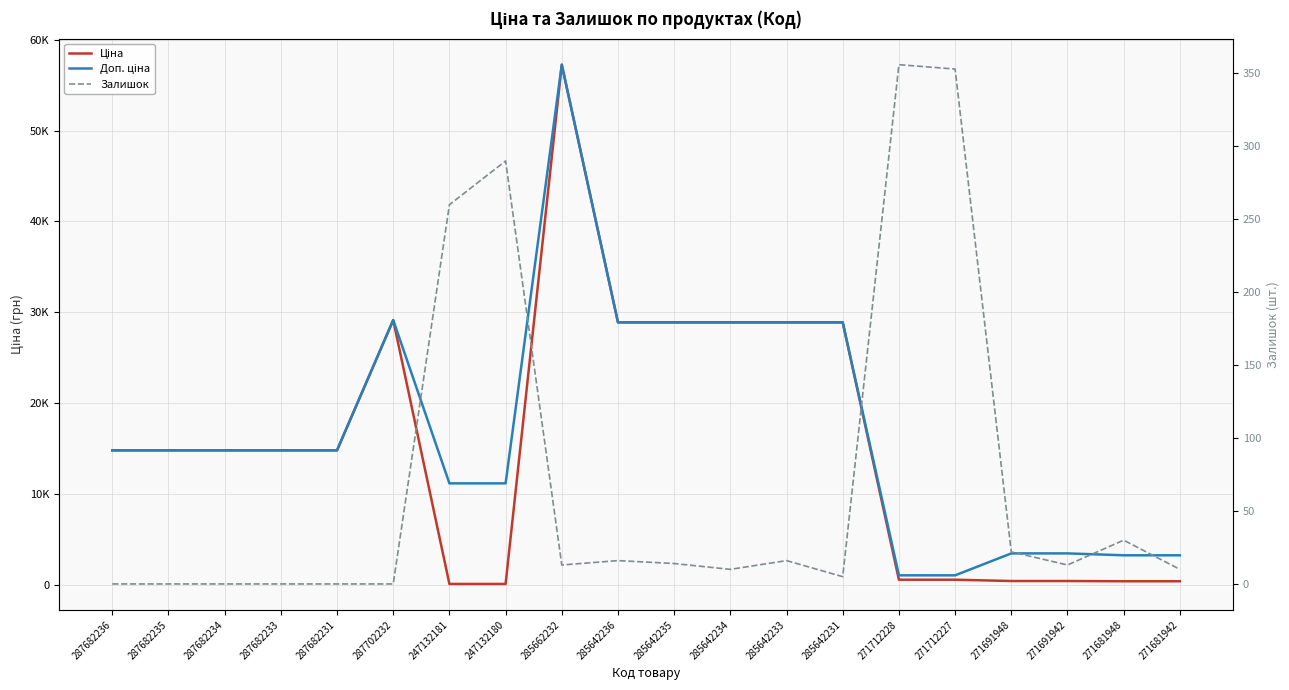

Between 271712227 and 271681948, which series saw the biggest shift?

Доп. ціна